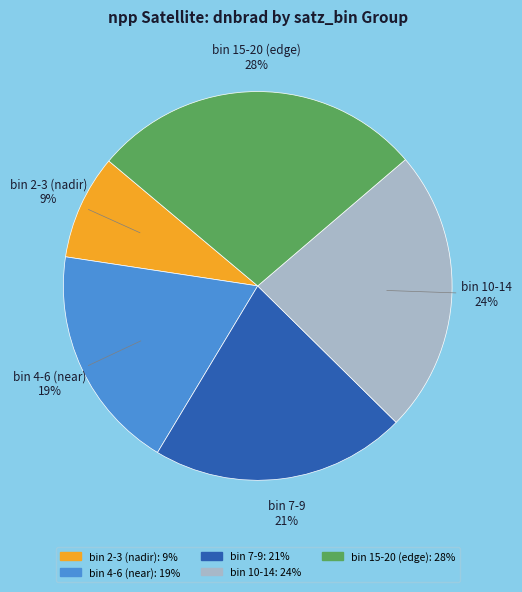

To the nearest percent, what is the average slice percentage?

20%